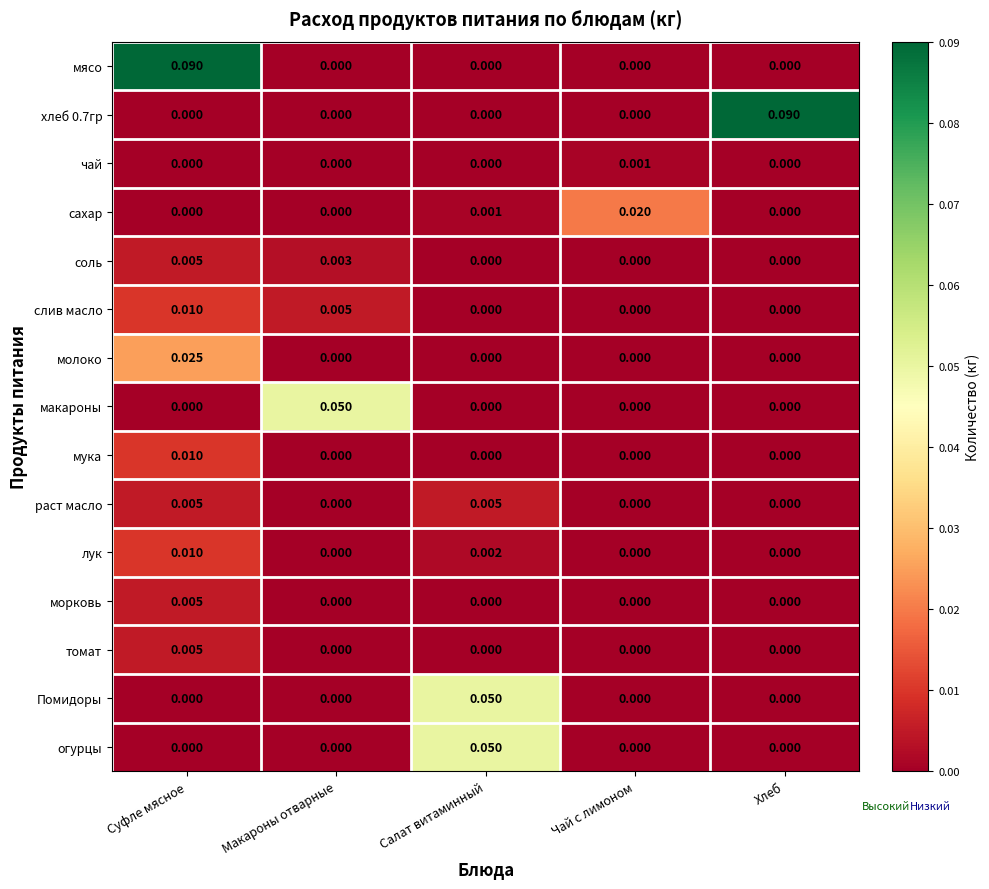

Which category has the highest value in the молоко series?

Суфле мясное